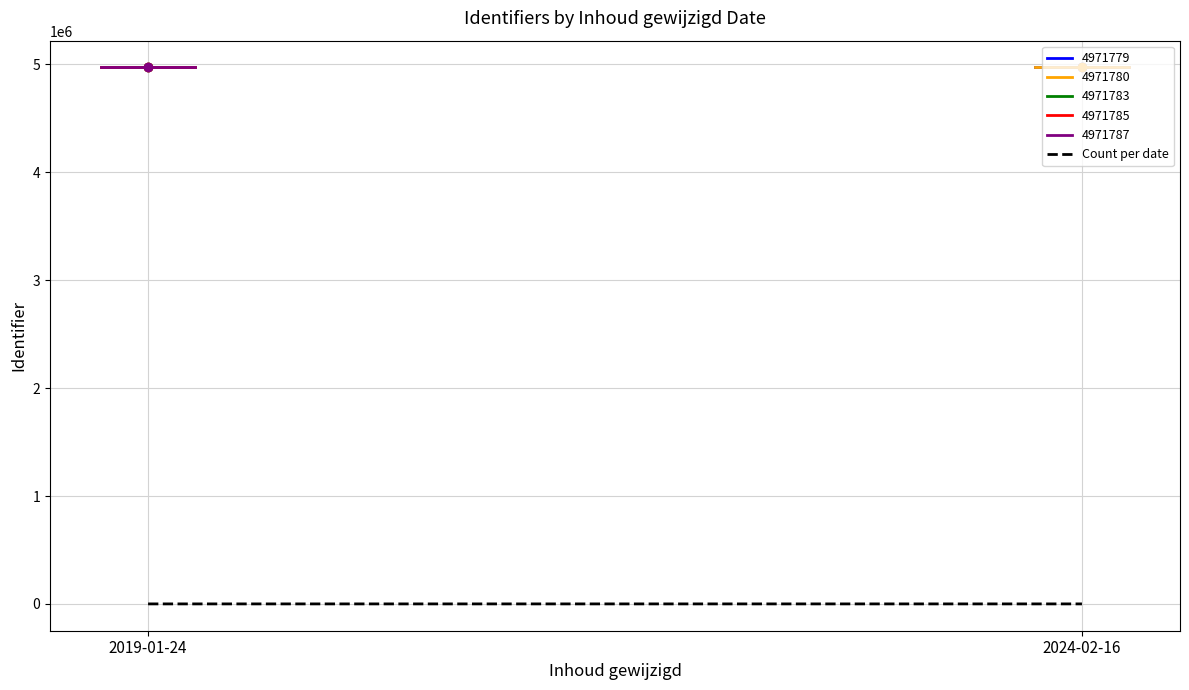

List the labels in order of value, smallest first.

2024-02-16, 2019-01-24